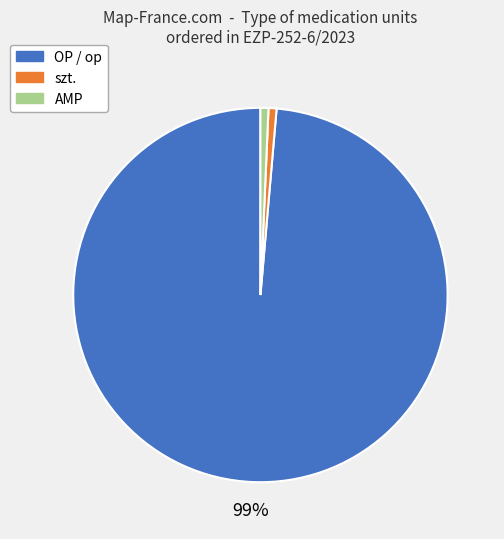

The szt. slice represents 1% of the pie. True or false?

True